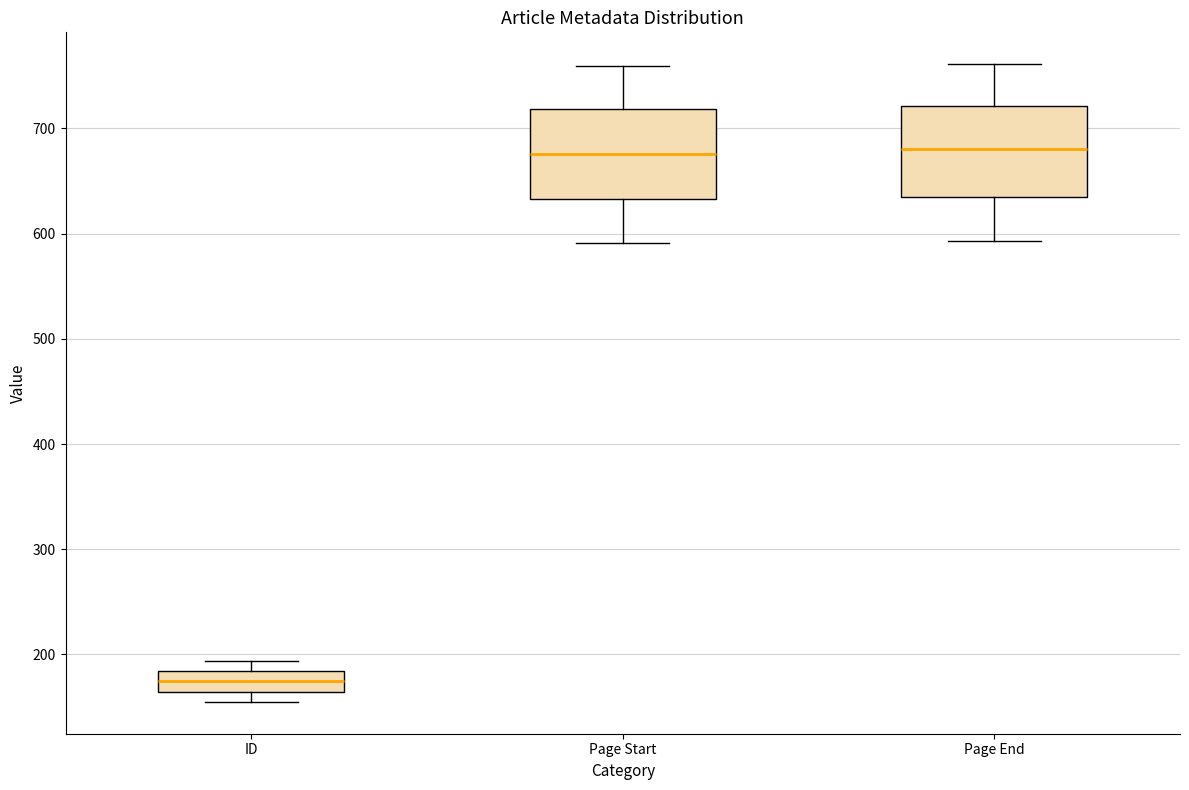

Reading left to right, transcribe this box plot: for each box, give where its median line is, the range the box spans, and where its two whiskers end, as read against the y-axis. The values are not printed on the chart, so give them approximately, as read against the axis.

ID: median 170, box 160 to 180, whiskers 160 (just below the box's lower edge) to 190
Page Start: median 680, box 630 to 720, whiskers 590 to 760
Page End: median 680, box 640 to 720, whiskers 590 to 760